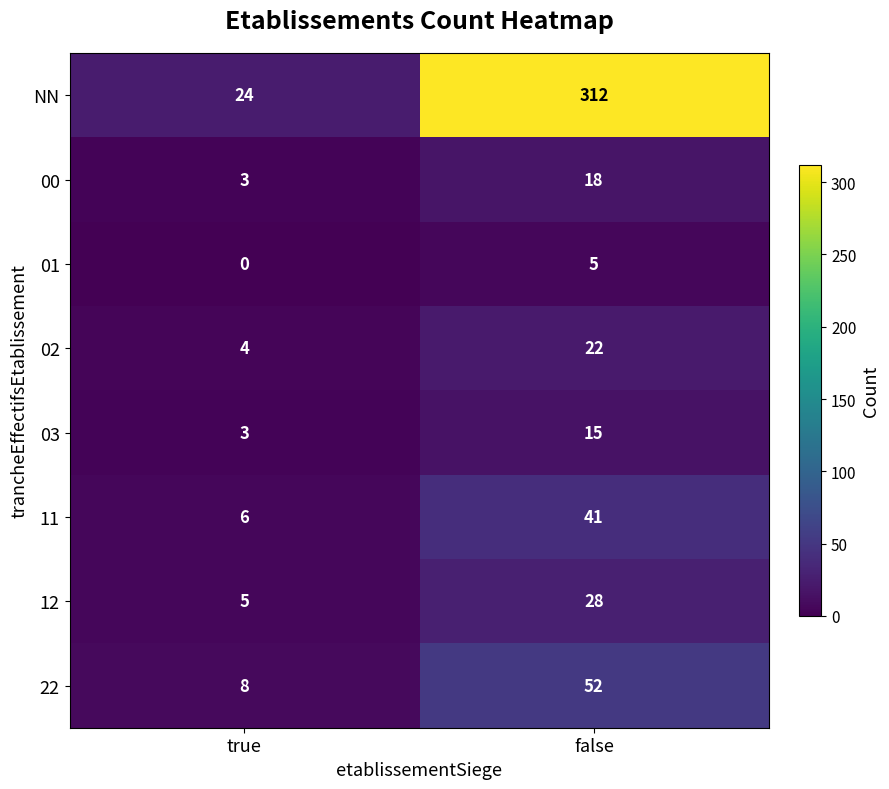

What is the total value across all series at false?

493